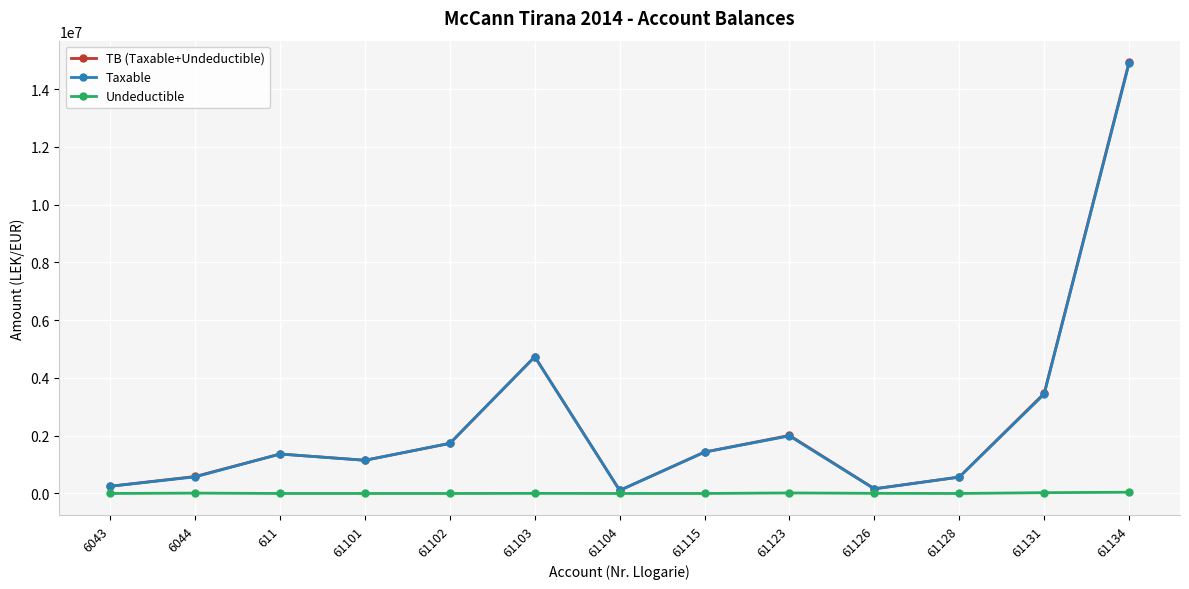

The value of Undeductible at 61128 is 0.0. True or false?

True